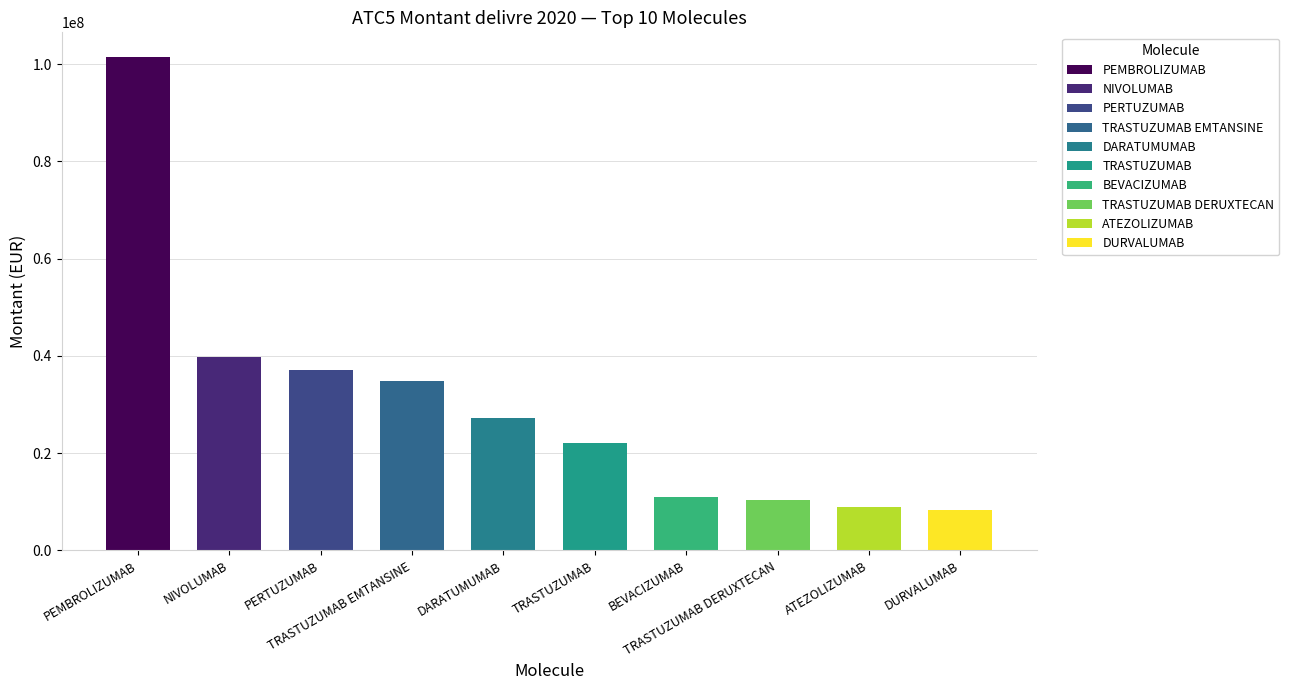

Is it true that qtedeliv equals 65436.8 at TRASTUZUMAB?

False